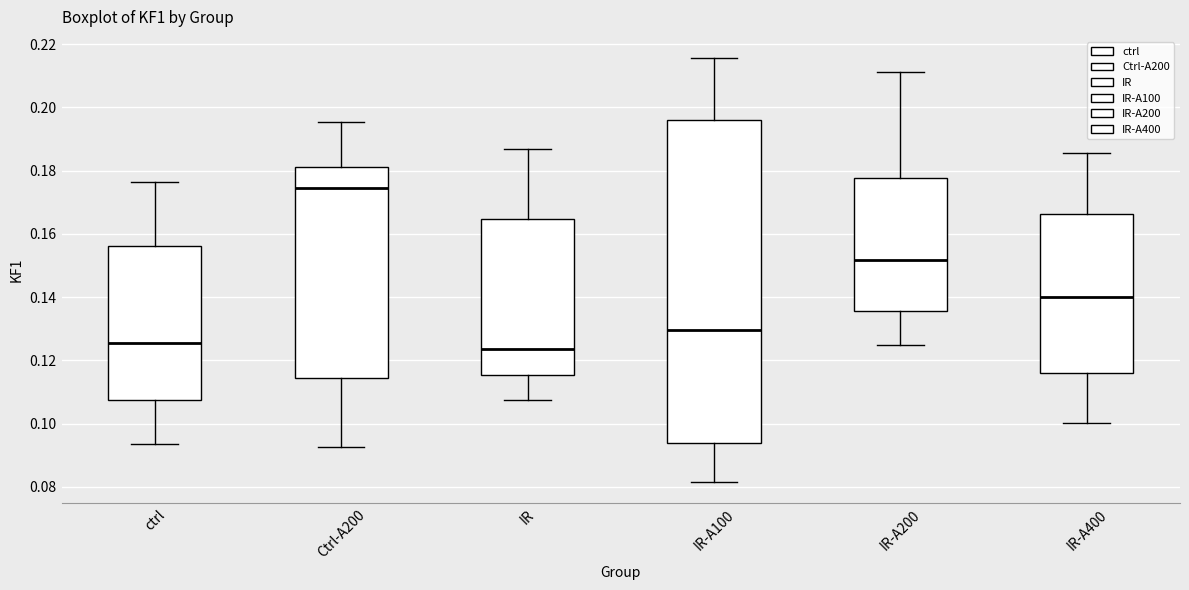

Reading left to right, read every box against the y-axis: the position of its median line, the range the box covers, and the ends of its whiskers. The values are not printed on the chart, so give them approximately, as read against the axis.

ctrl: median 0.126, box 0.108 to 0.156, whiskers 0.094 to 0.176
Ctrl-A200: median 0.174, box 0.114 to 0.182, whiskers 0.092 to 0.196
IR: median 0.124, box 0.116 to 0.164, whiskers 0.108 to 0.186
IR-A100: median 0.130, box 0.094 to 0.196, whiskers 0.082 to 0.216
IR-A200: median 0.152, box 0.136 to 0.178, whiskers 0.124 to 0.212
IR-A400: median 0.140, box 0.116 to 0.166, whiskers 0.100 to 0.186